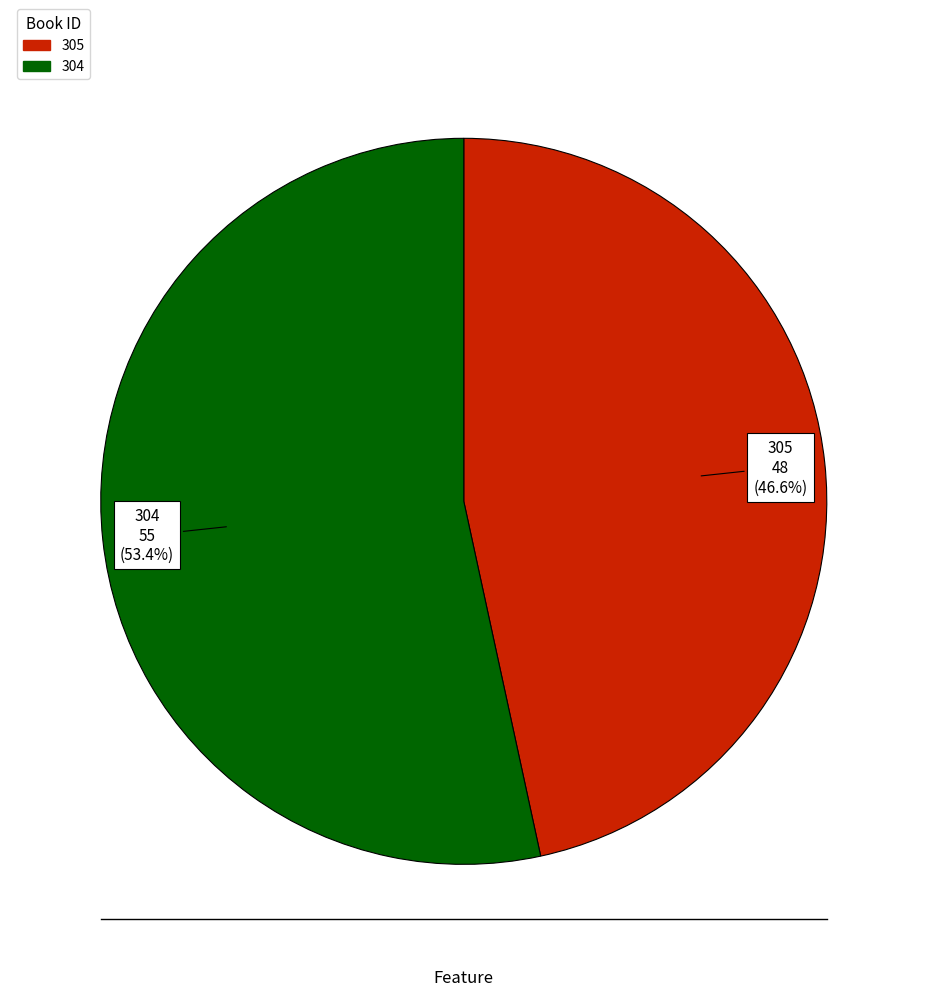

The 305 slice represents 47% of the pie. True or false?

True